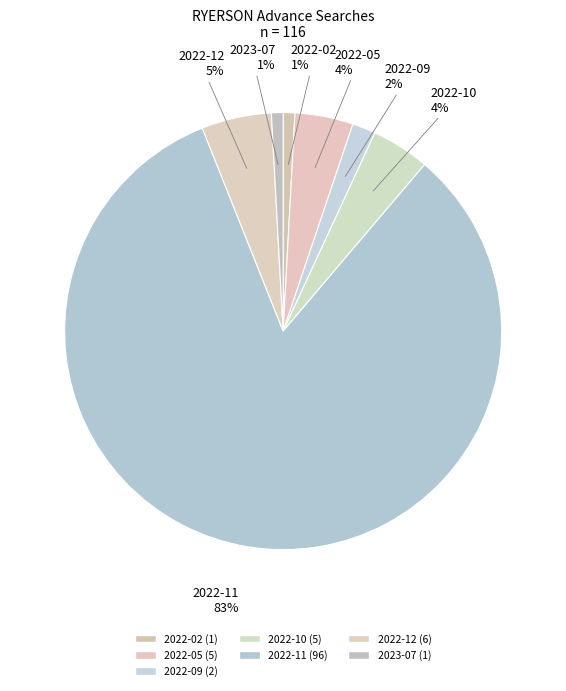

To the nearest percent, what is the combined percentage of 2023-07 and 2022-12?

6%